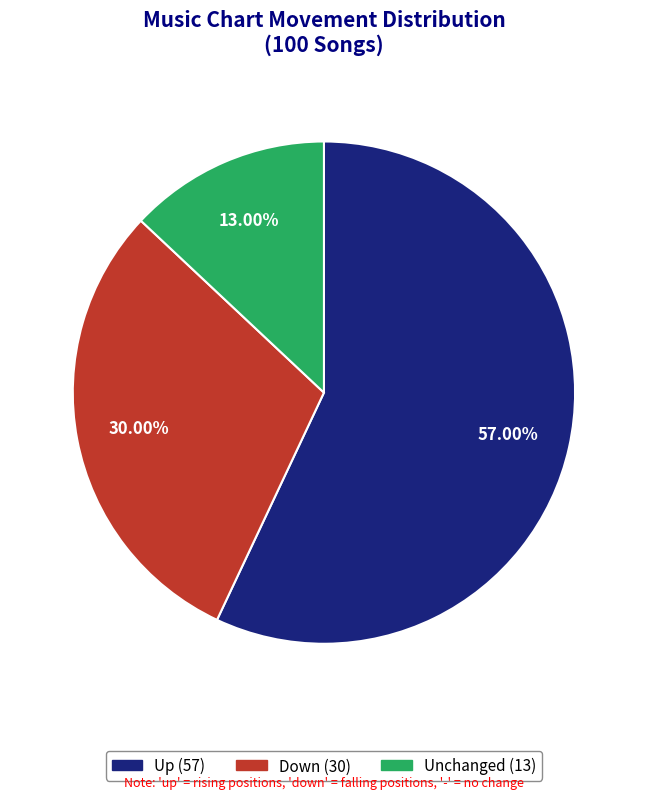

How many segments does this pie chart have?

3